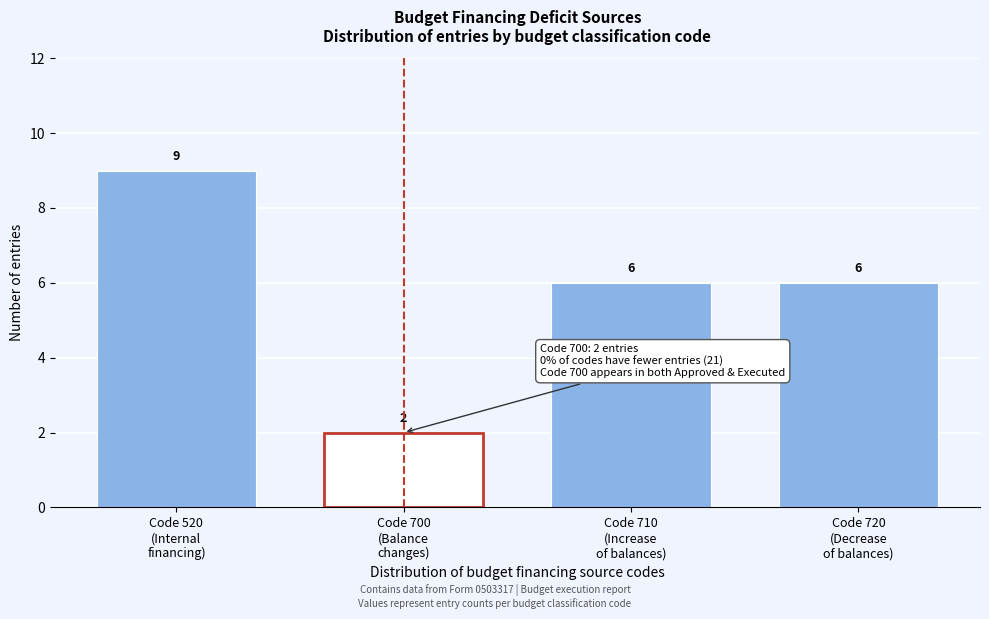

Reading left to right, what are all the values shown in this chart?

9	2	6	6